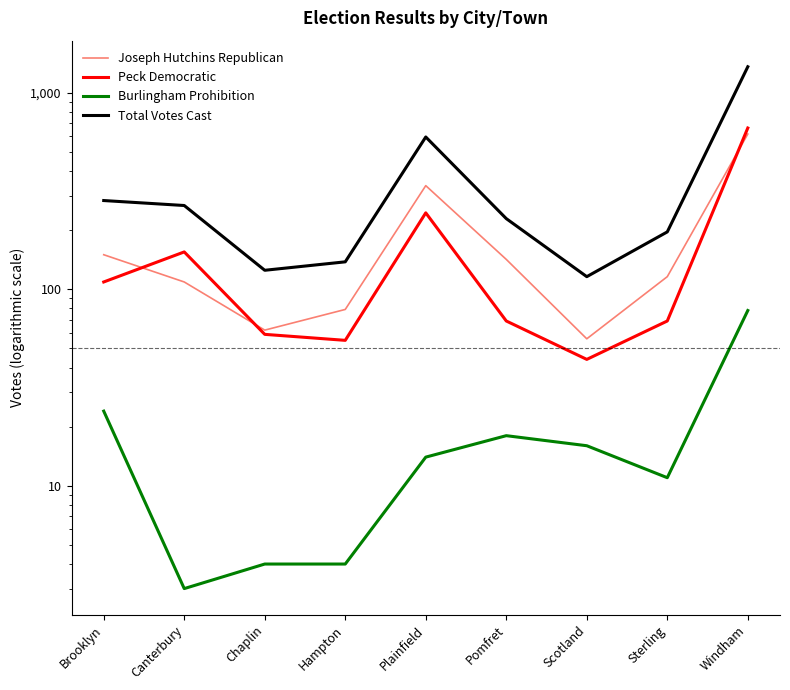

True or false: Peck Democratic has a value of 94 at Chaplin.

False